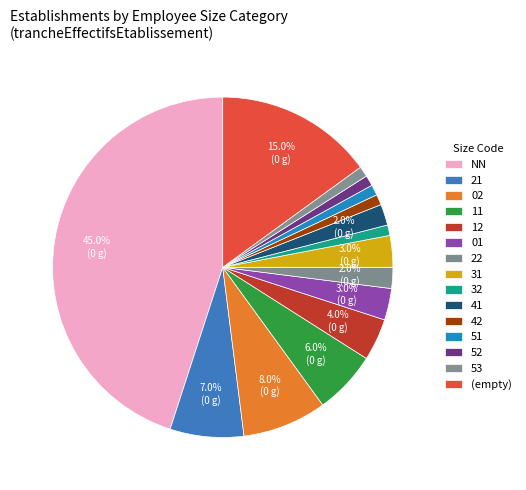

How many segments does this pie chart have?

15